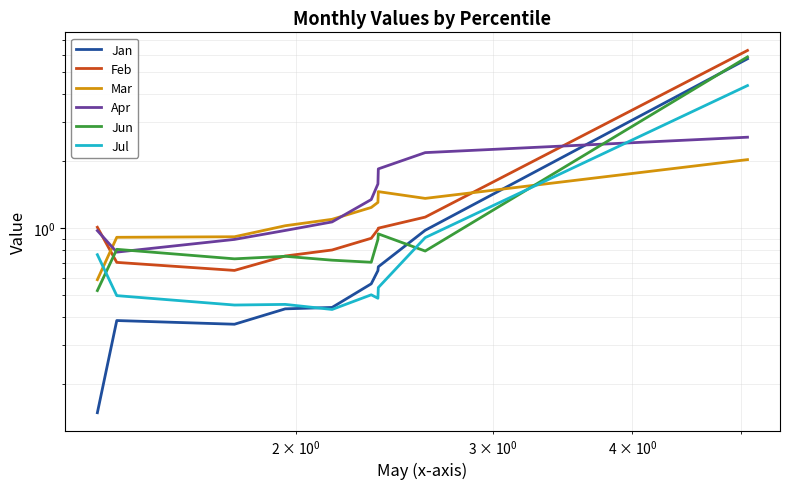

At how many categories does at least one series exceed 0?

10